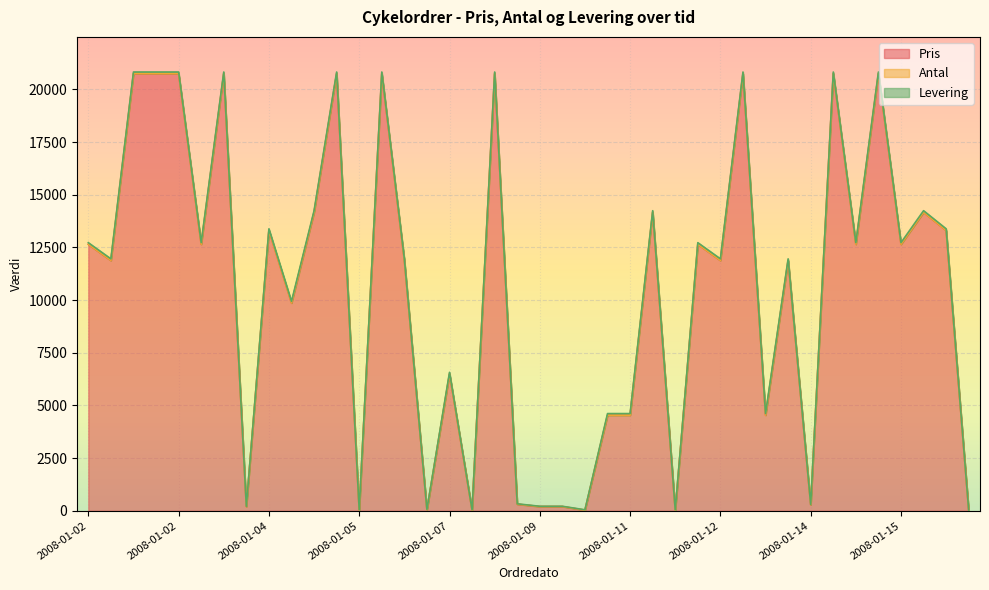

Is the value of Antal at 2008-01-15 greater than the value of Levering at 2008-01-12?

No